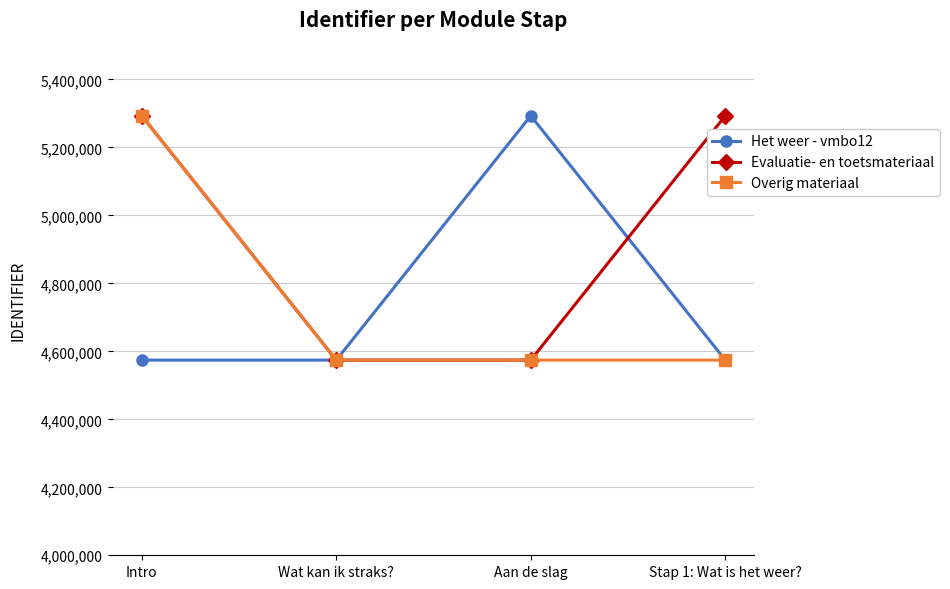

How many interior local peaks does the Het weer - vmbo12 series have?

1